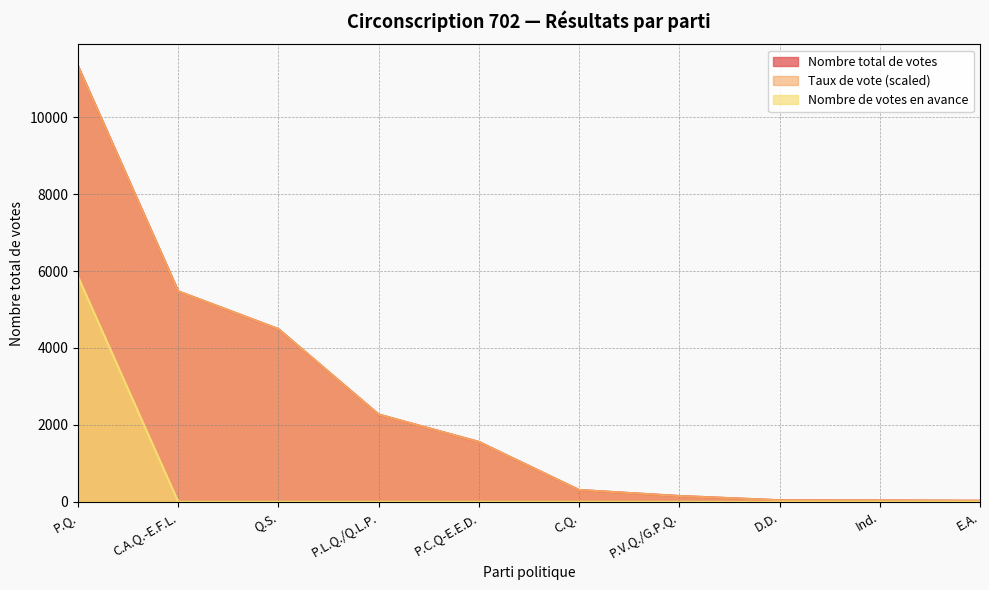

At which label does Nombre total de votes reach its peak?

P.Q.